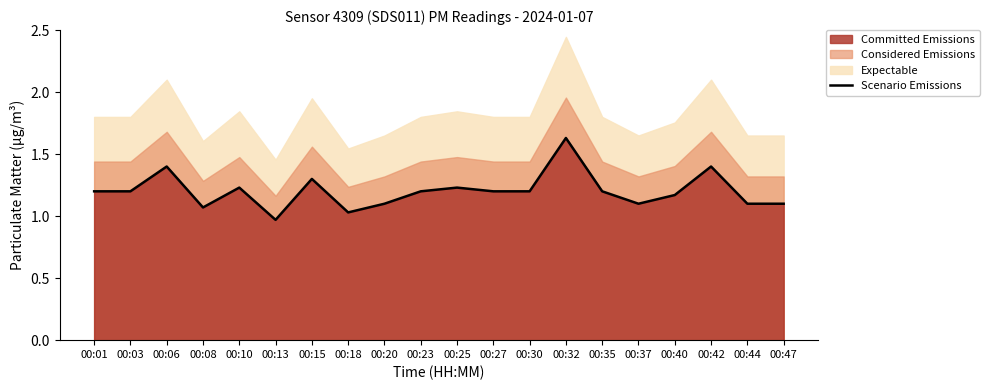

The Scenario Emissions series shows 0.2 at 00:47. True or false?

False